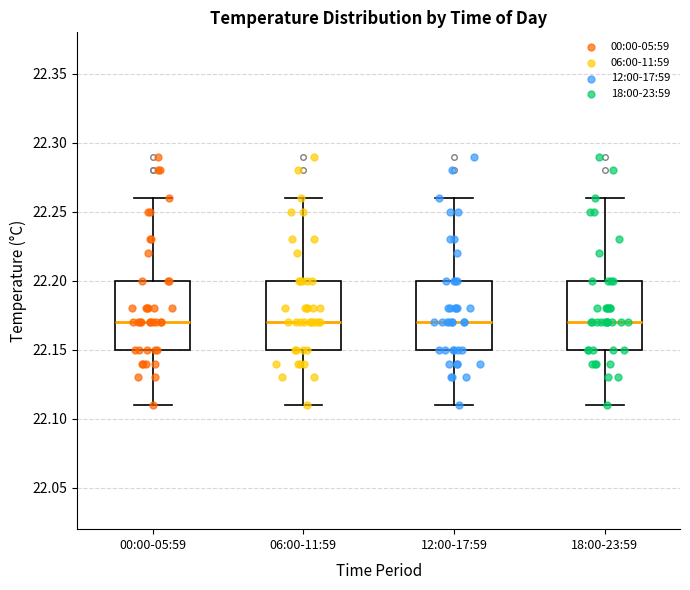

Reading left to right, transcribe this box plot: for each box, give where its median line is, the range the box spans, and where its two whiskers end, as read against the y-axis. The values are not printed on the chart, so give them approximately, as read against the axis.

00:00-05:59: median 22.17, box 22.15 to 22.20, whiskers 22.11 to 22.26
06:00-11:59: median 22.17, box 22.15 to 22.20, whiskers 22.11 to 22.26
12:00-17:59: median 22.17, box 22.15 to 22.20, whiskers 22.11 to 22.26
18:00-23:59: median 22.17, box 22.15 to 22.20, whiskers 22.11 to 22.26